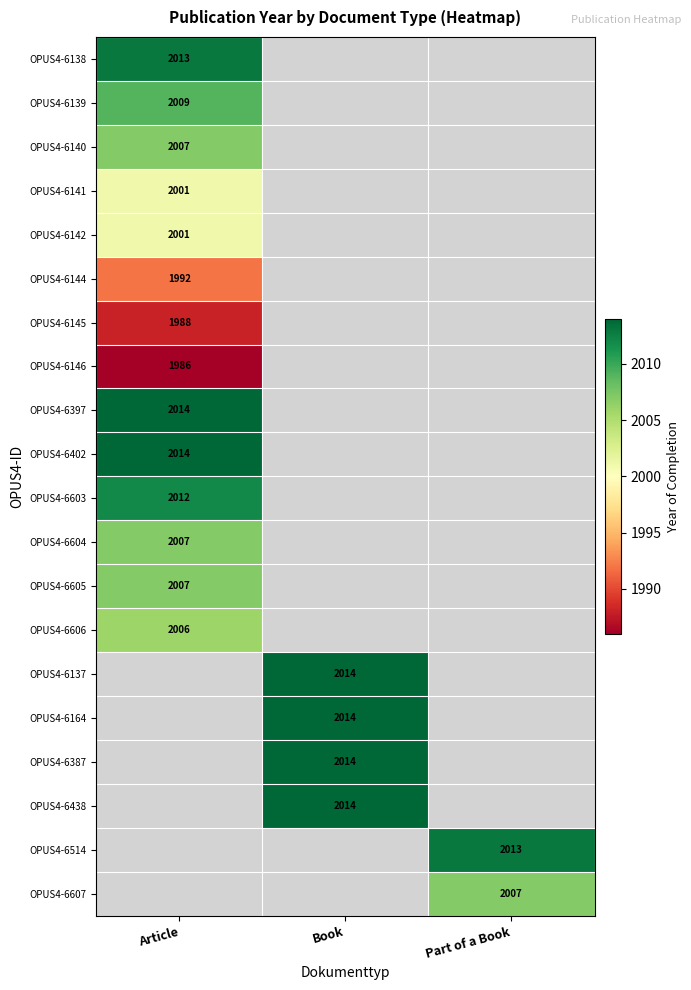

The value of OPUS4-6164 at Book is 2014. True or false?

True